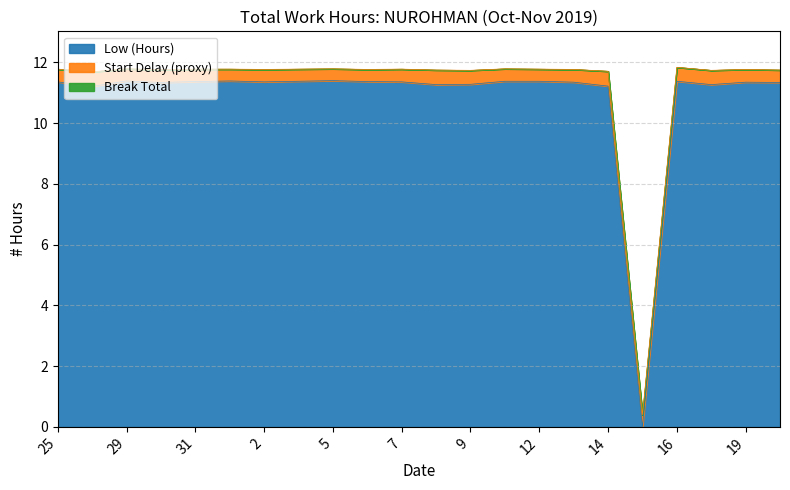

Reading left to right, transcribe all the data shown in this chart.

Low (Hours): 11.4	11.2	11.4	11.3	11.4	11.4	11.4	11.4	11.4	11.4	11.4	11.3	11.3	11.4	11.4	11.3	11.2	0.0	11.4	11.3	11.3	11.3
Start Delay (proxy): 0.4	0.5	0.4	0.4	0.4	0.4	0.4	0.4	0.4	0.4	0.4	0.5	0.5	0.4	0.4	0.4	0.5	0.4	0.5	0.5	0.4	0.4
Break Total: 0.0	0.0	0.0	0.0	0.0	0.0	0.0	0.0	0.0	0.0	0.0	0.0	0.0	0.0	0.0	0.0	0.0	0.0	0.0	0.0	0.0	0.0